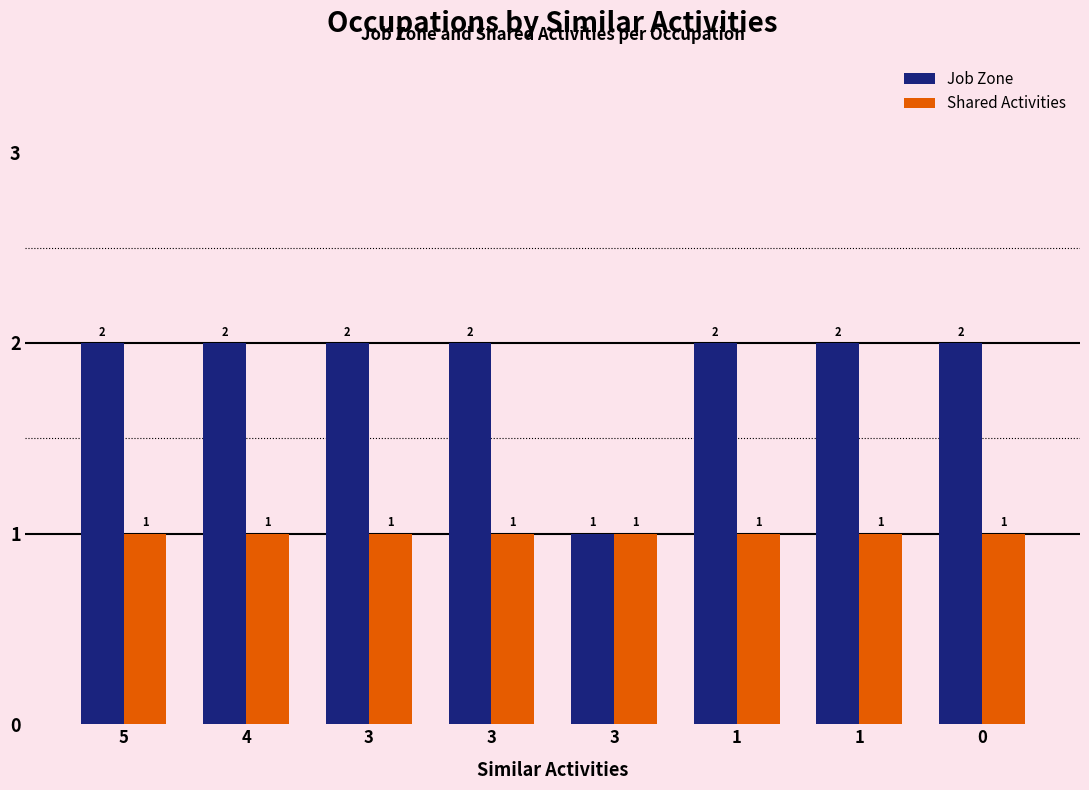

The Shared Activities series shows 1 at 3. True or false?

True